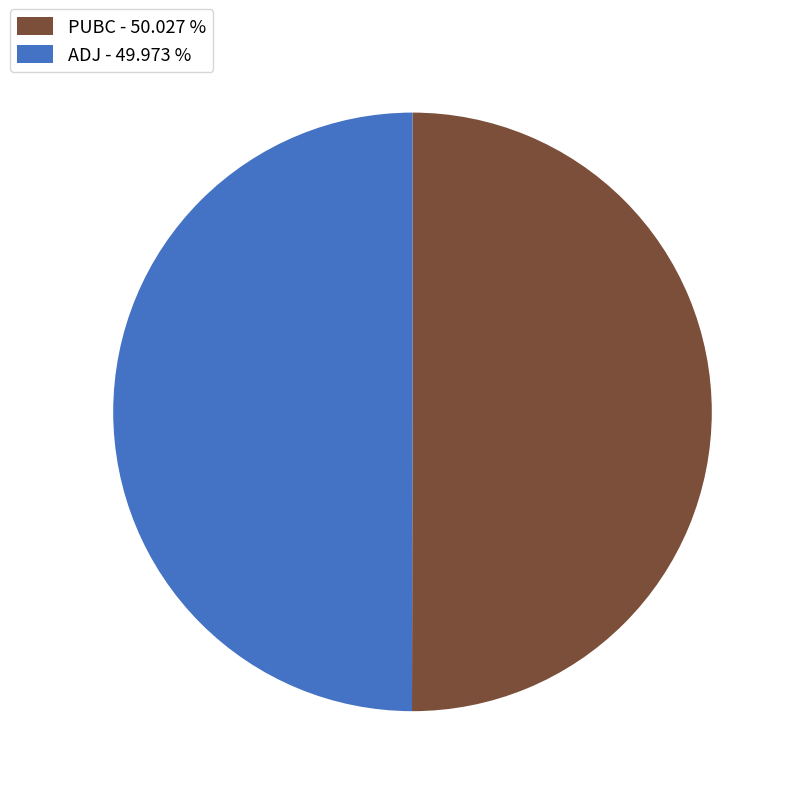

How many segments does this pie chart have?

2